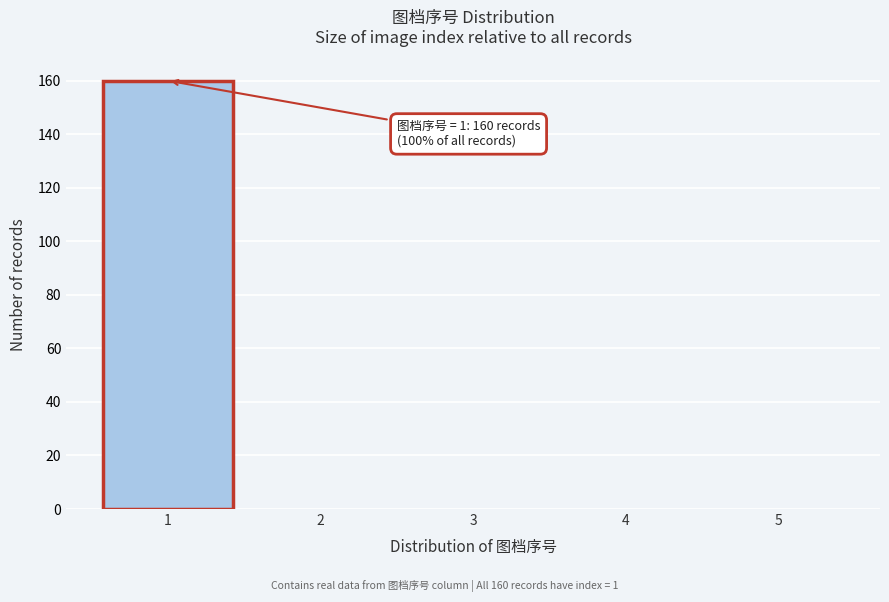

Which range on the x-axis has the tallest bar?

0.5 to 1.5